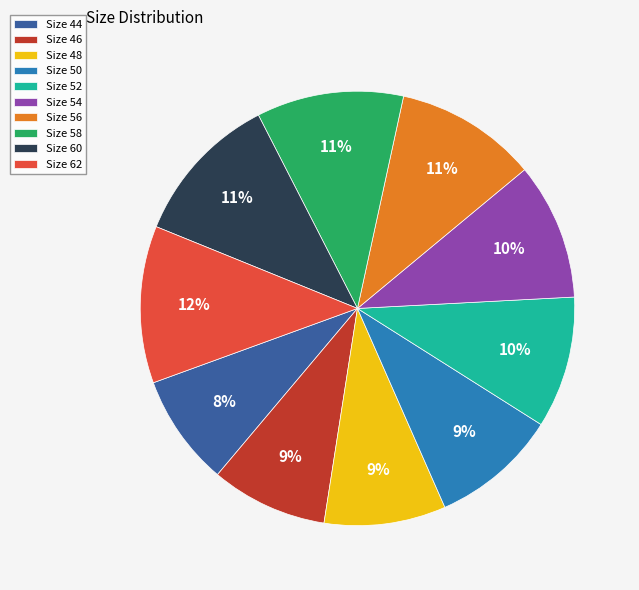

Does any single category account for the majority?

No